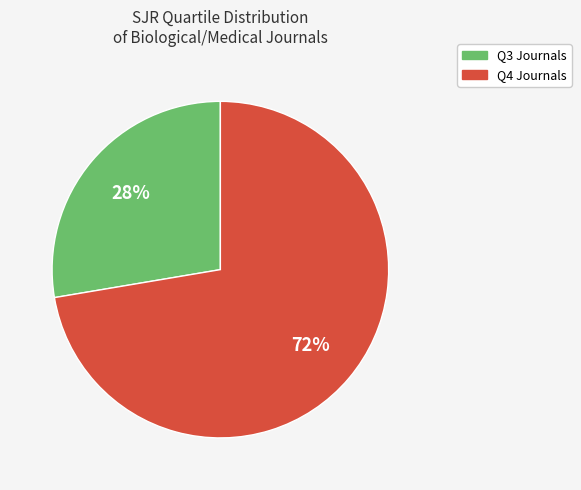

Which has a higher value, Q3 or Q4?

Q4